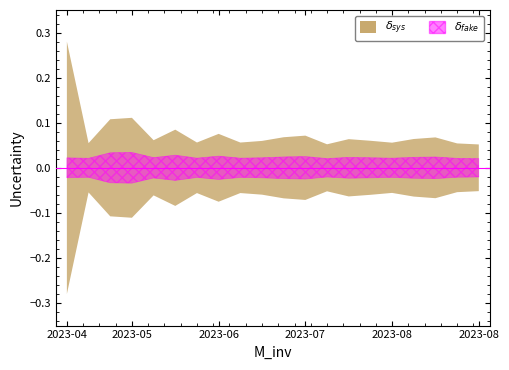

True or false: delta_fake and delta_sys intersect in this chart.

False